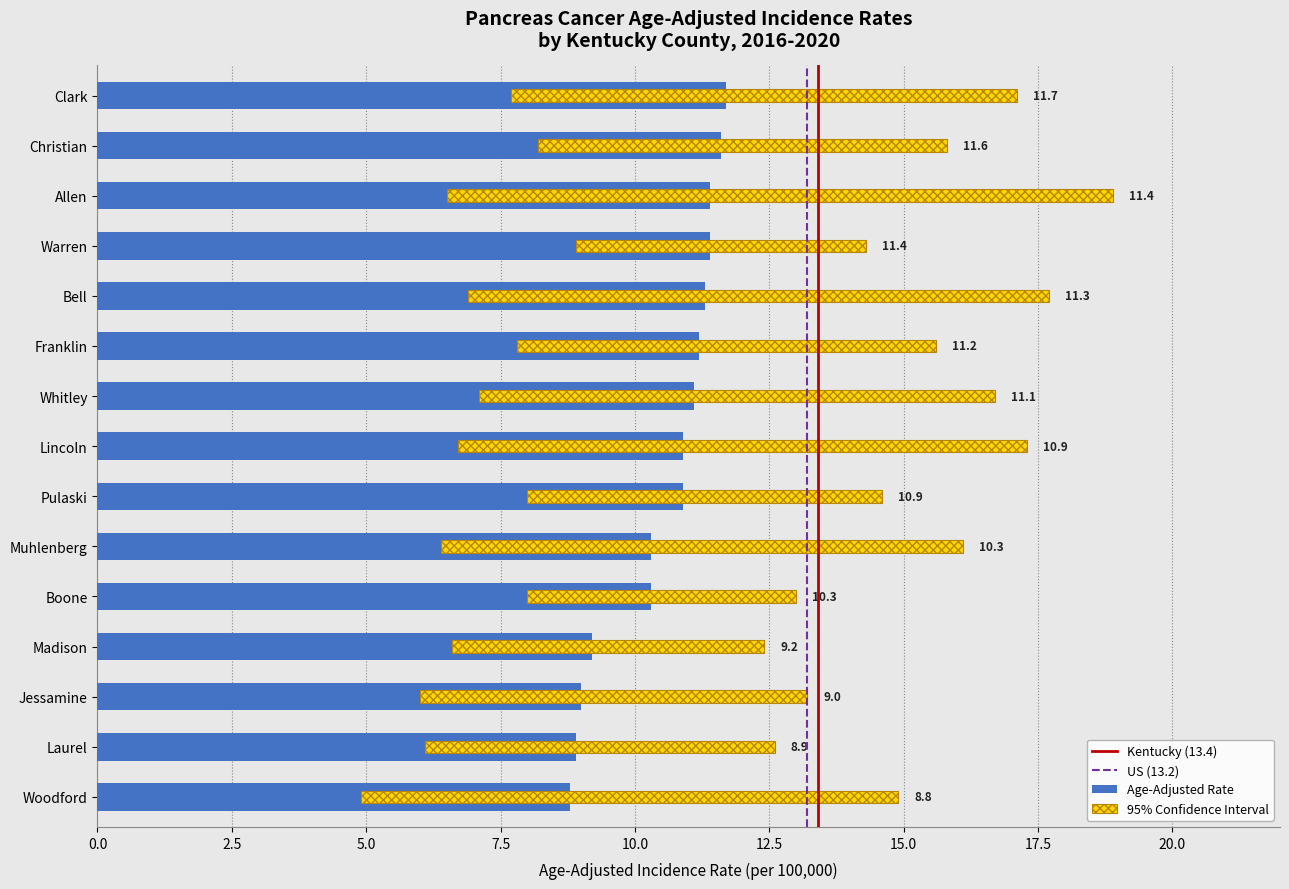

The Lower 95% CI series shows 7.1 at Whitley. True or false?

True